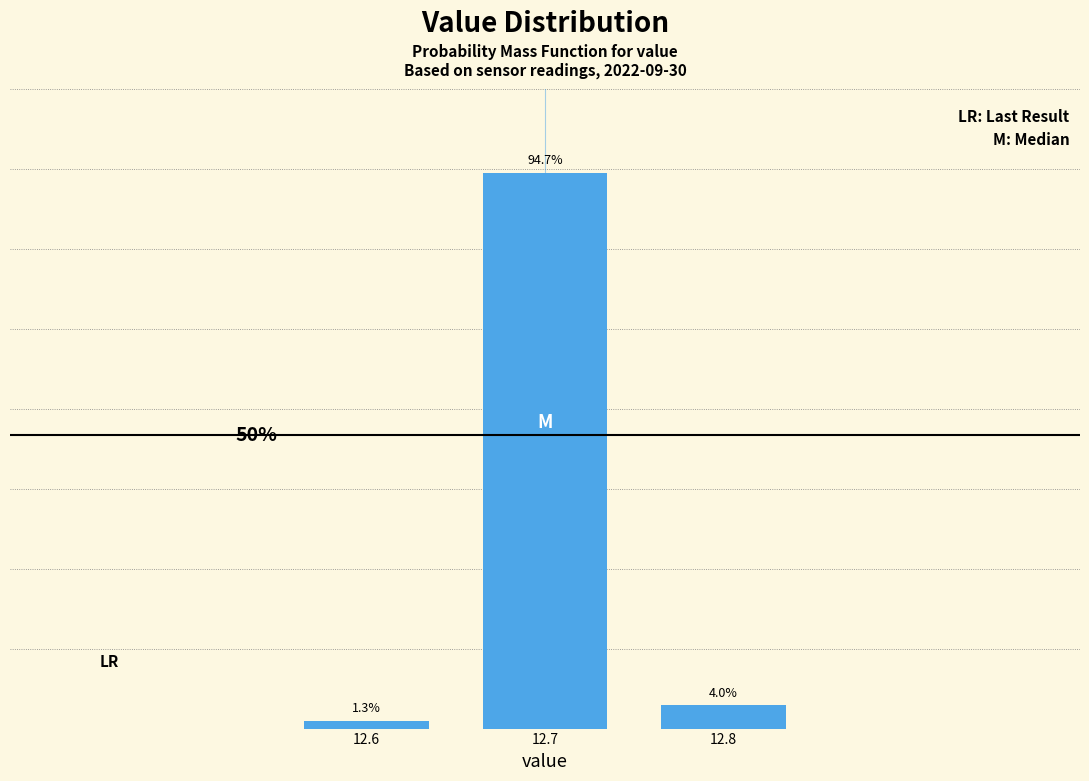

List the labels in order of value, smallest first.

12.6, 12.8, 12.7